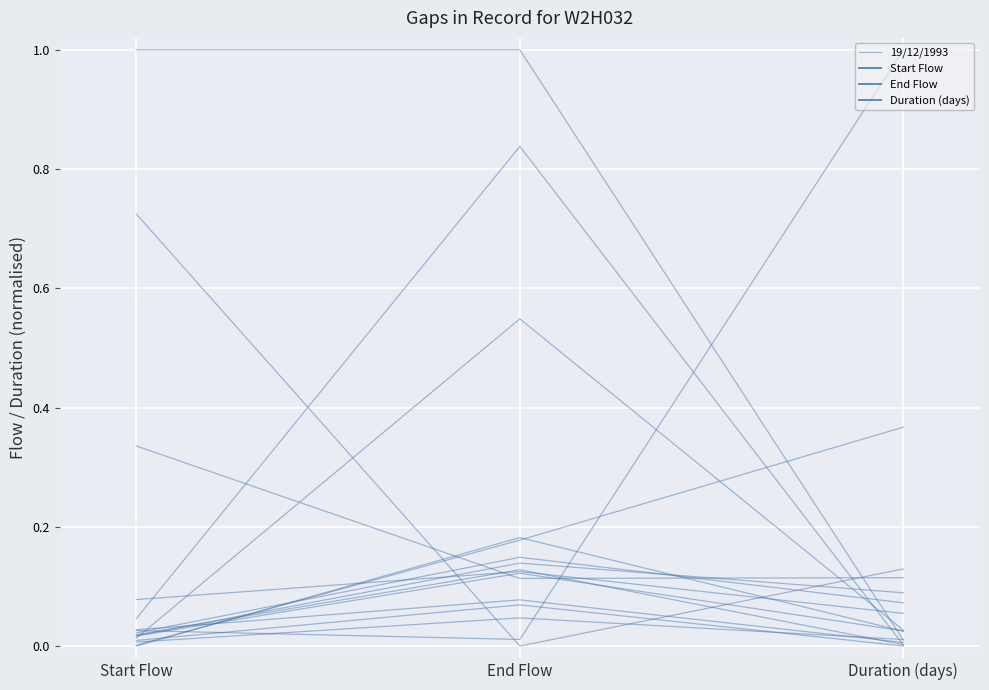

Where is the data nearest to the value 0?

Start Flow